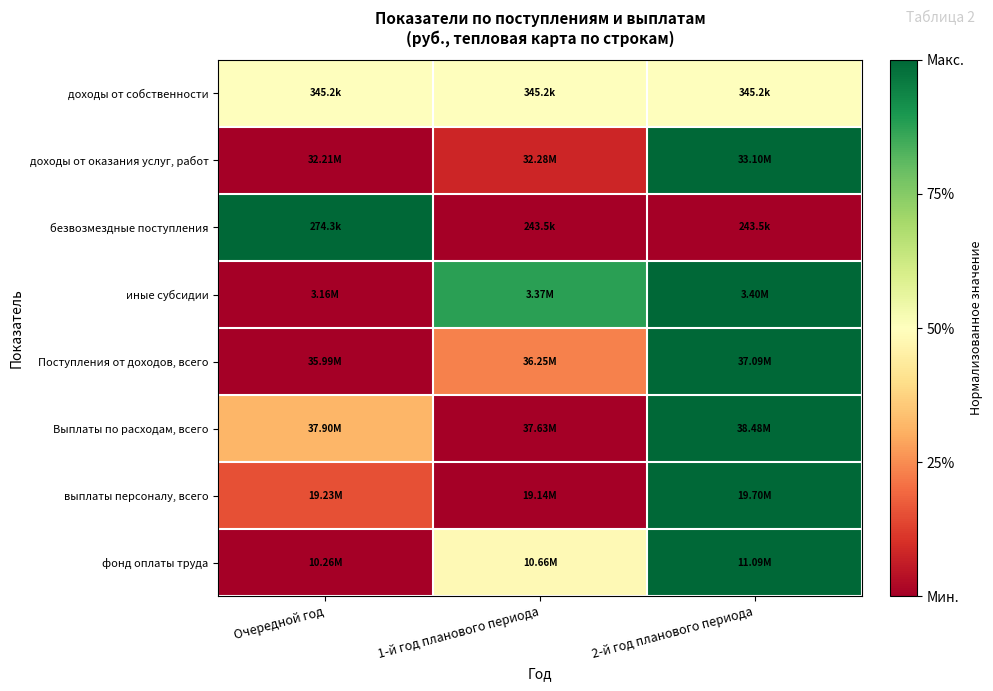

What is the spread (max minus min) of values at 2-й год планового периода?

1.0